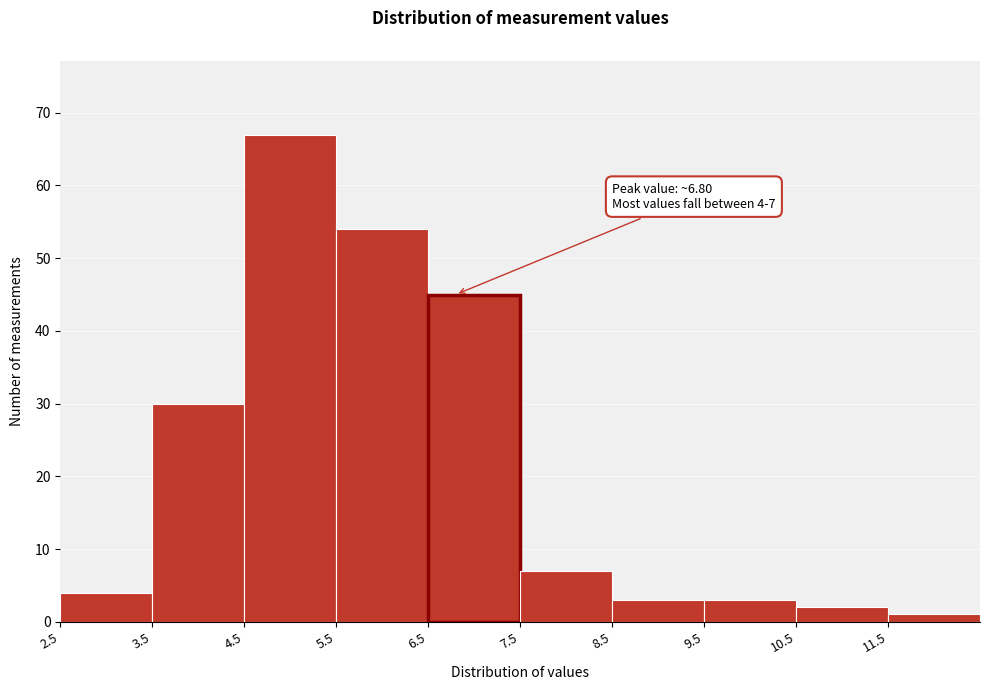

Over which range of the x-axis is the bar tallest?

4.5 to 5.5